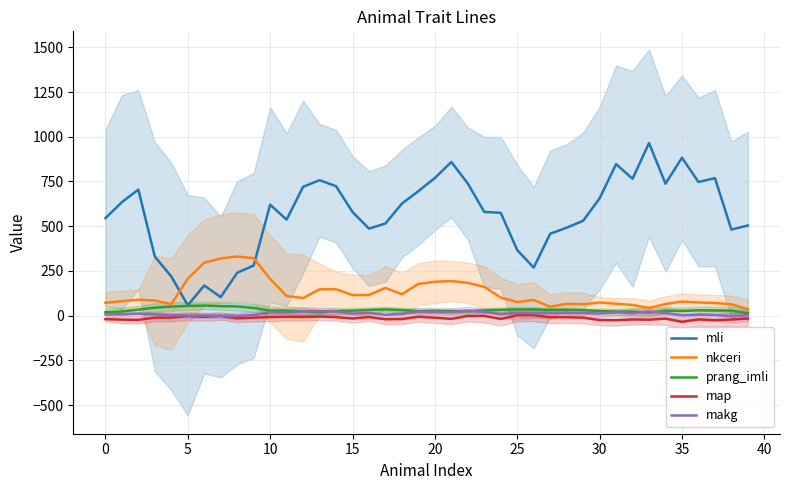

What is the approximate value of mli at 21?

859.2